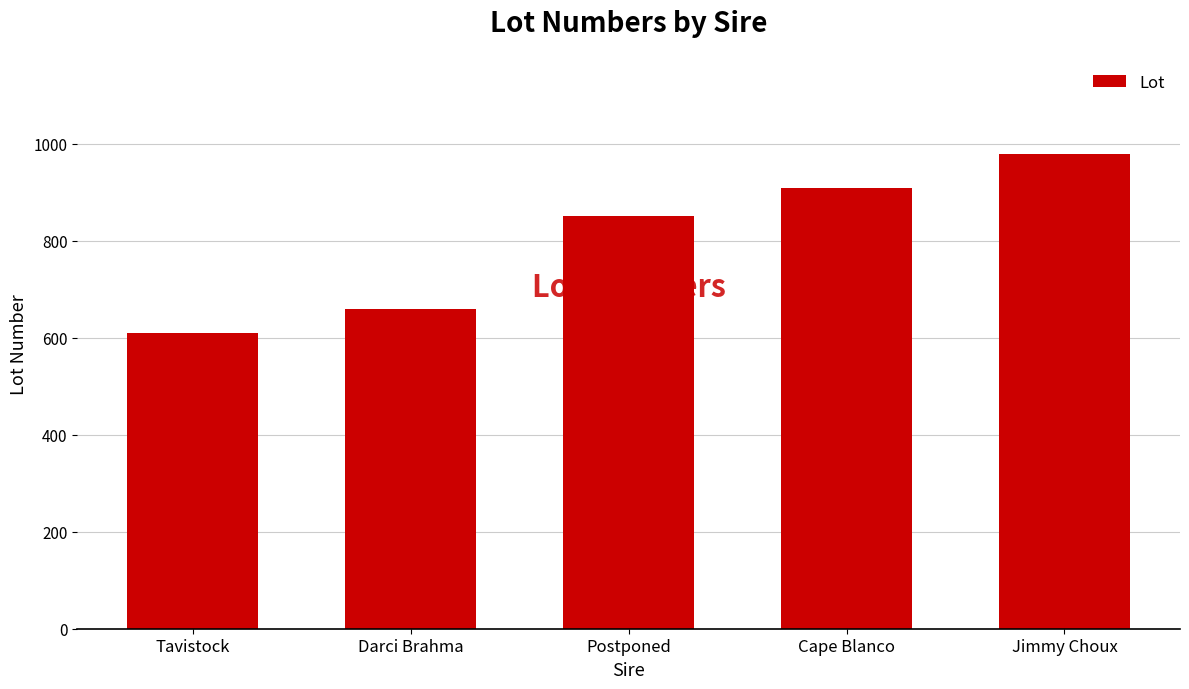

What is the change in value from Tavistock to Darci Brahma?

+50